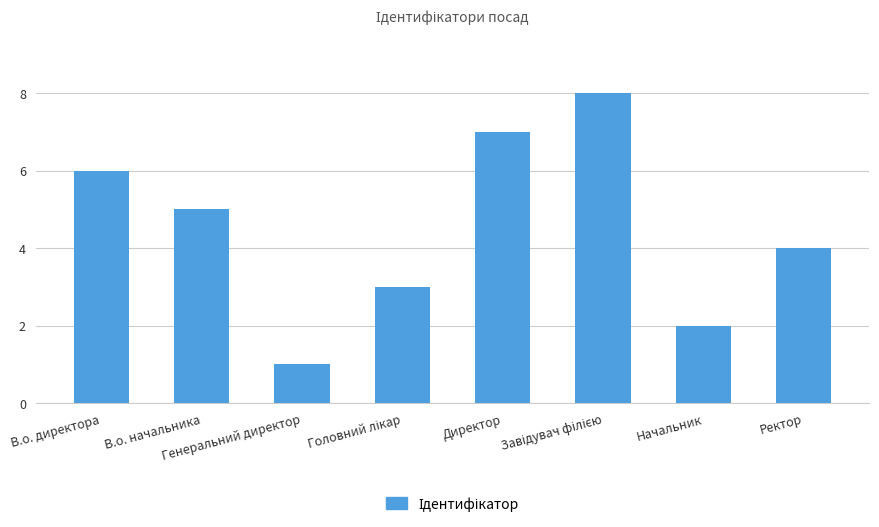

What is the maximum value shown in the chart?

8